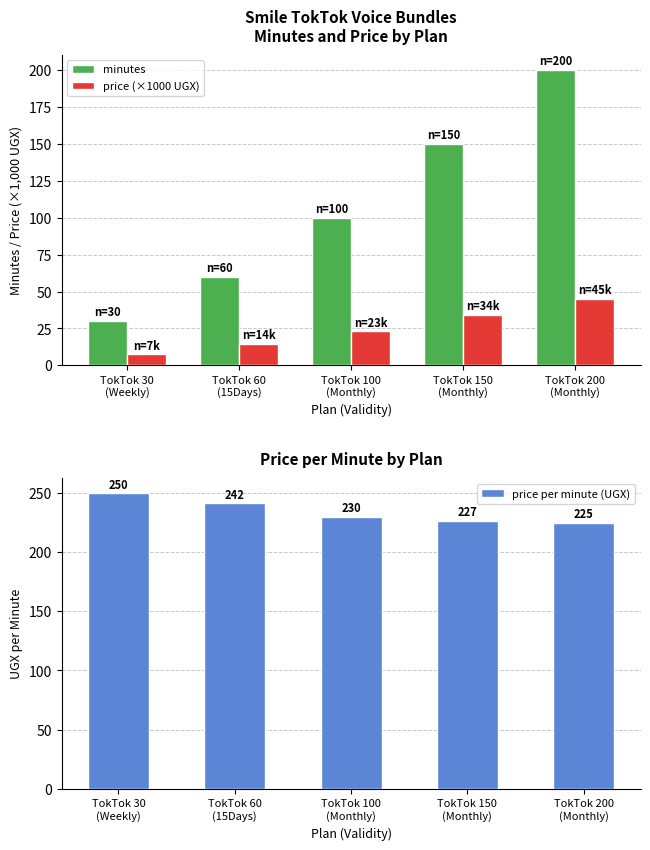

Which series has the widest spread of values?

minutes